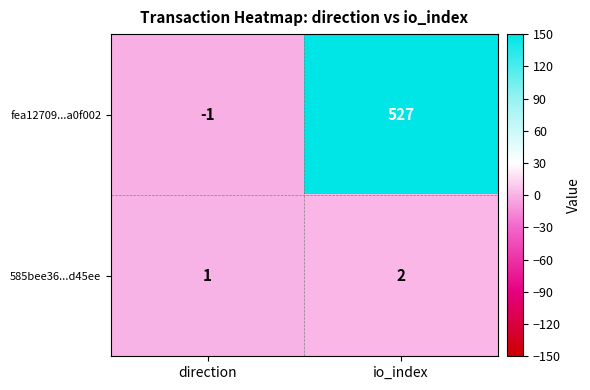

How many values in the 585bee36...d45ee series are below 2?

1